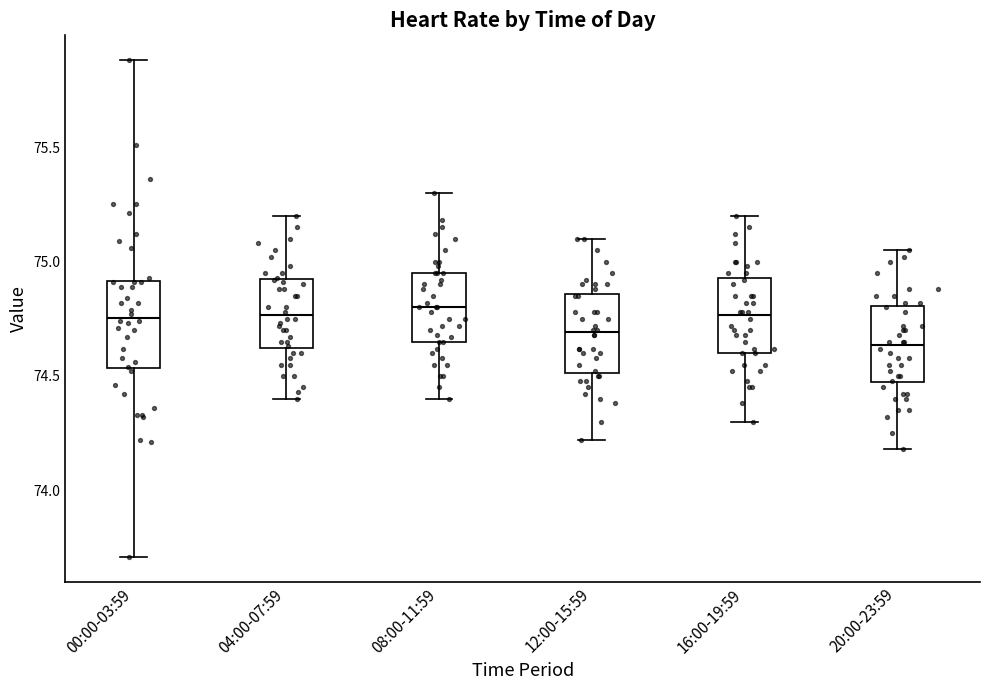

Reading left to right, transcribe this box plot: for each box, give where its median line is, the range the box spans, and where its two whiskers end, as read against the y-axis. The values are not printed on the chart, so give them approximately, as read against the axis.

00:00-03:59: median 74.75, box 74.55 to 74.90, whiskers 73.70 to 75.90
04:00-07:59: median 74.75, box 74.60 to 74.90, whiskers 74.40 to 75.20
08:00-11:59: median 74.80, box 74.65 to 74.95, whiskers 74.40 to 75.30
12:00-15:59: median 74.70, box 74.50 to 74.85, whiskers 74.20 to 75.10
16:00-19:59: median 74.75, box 74.60 to 74.95, whiskers 74.30 to 75.20
20:00-23:59: median 74.65, box 74.45 to 74.80, whiskers 74.20 to 75.05